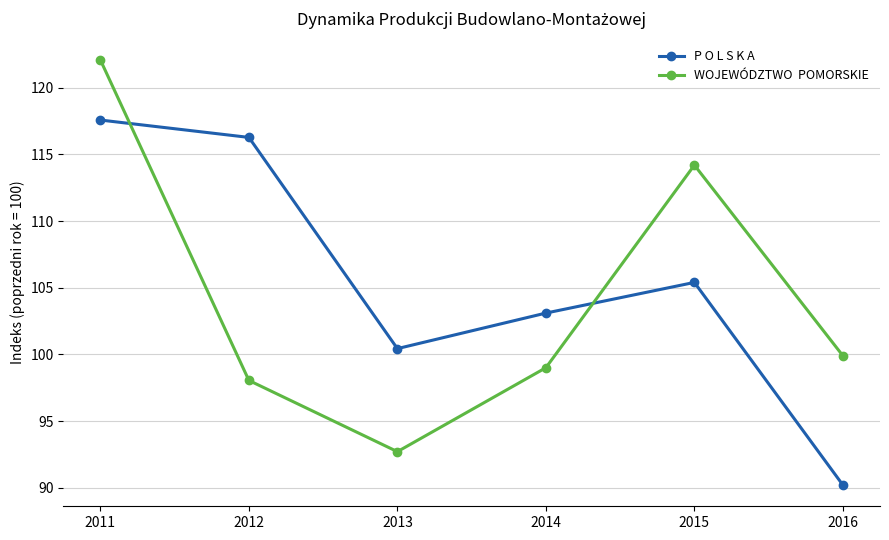

What is the total value across all series at 2011?

239.7